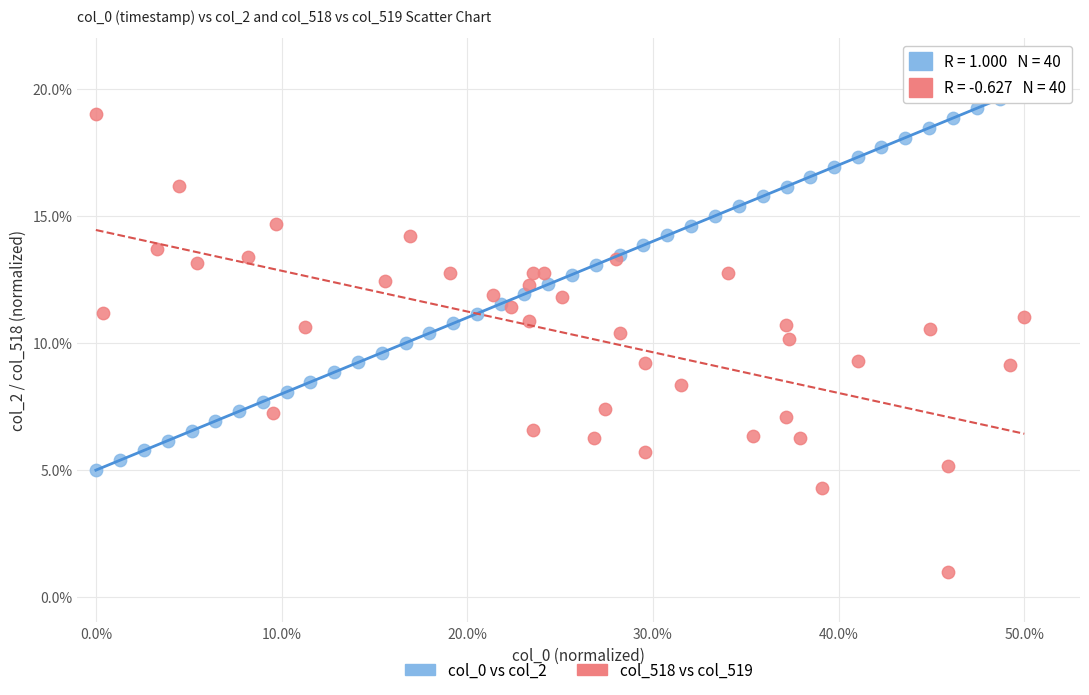

Which series has the largest Y range (max minus min)?

col_518 vs col_519